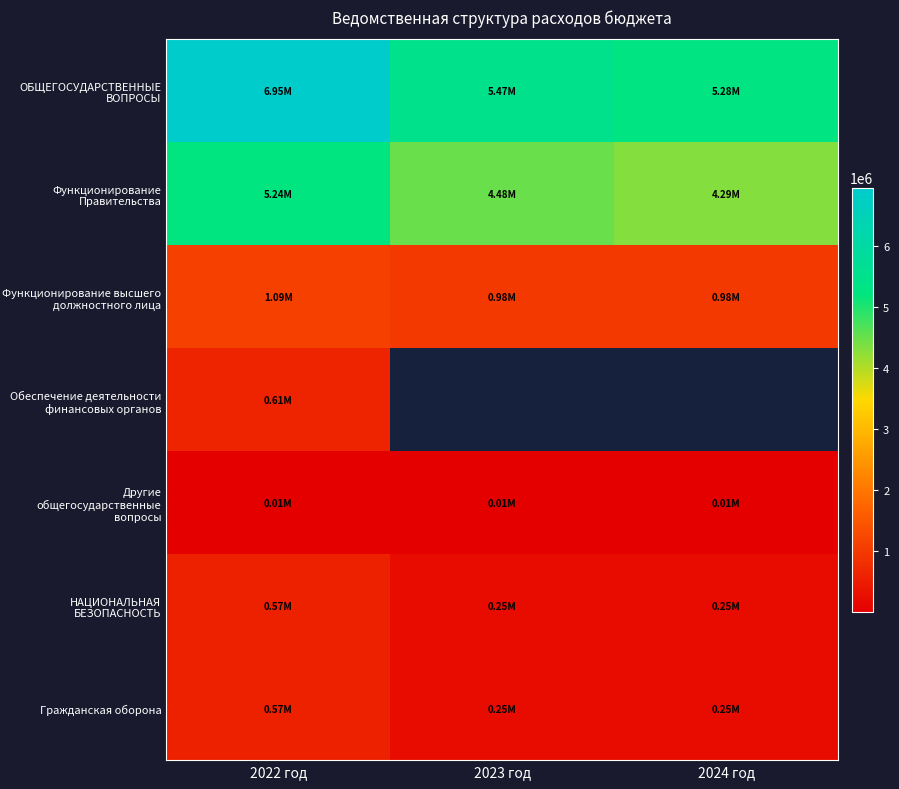

True or false: НАЦИОНАЛЬНАЯ БЕЗОПАСНОСТЬ has a value of 147331.9 at 2023 год.

False